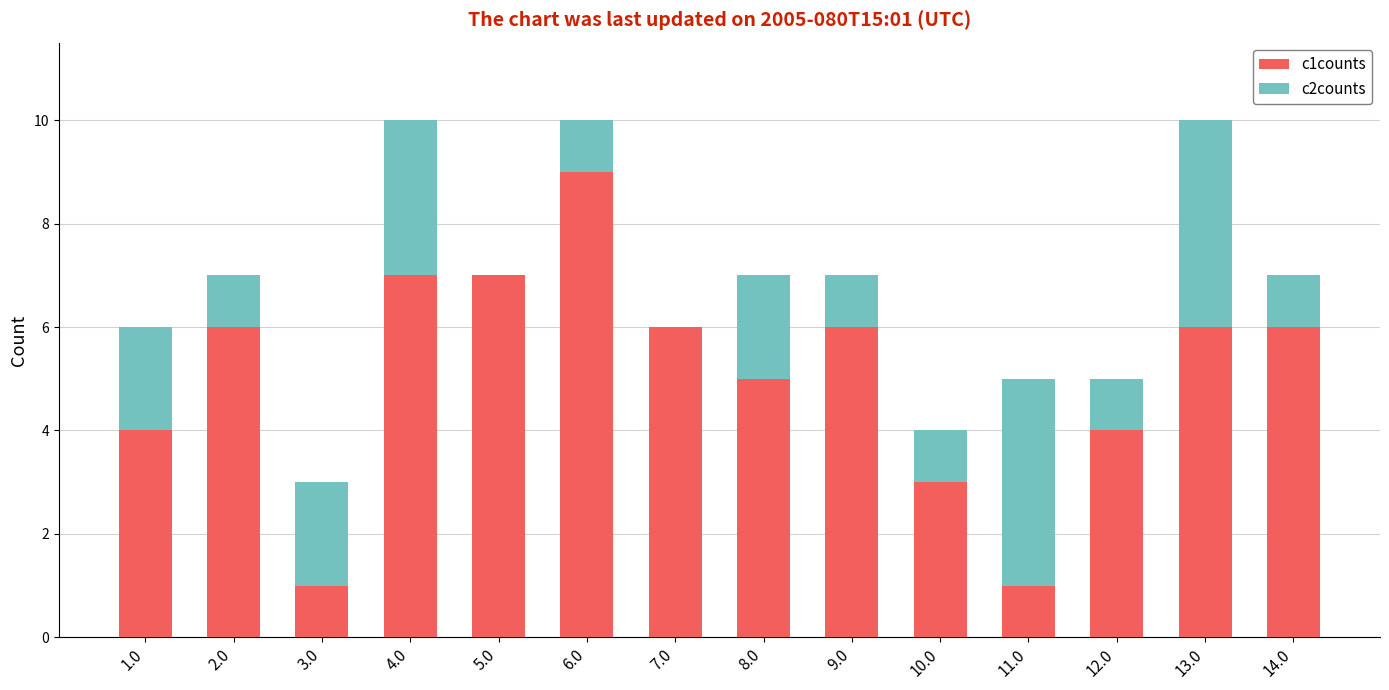

At which label does c1counts reach its peak?

6.0